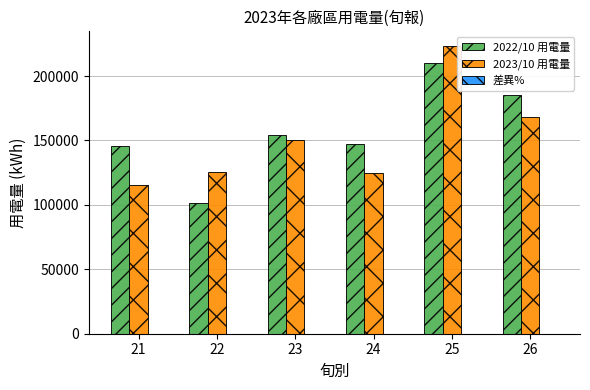

What is the total value across all series at 26?

353598.1